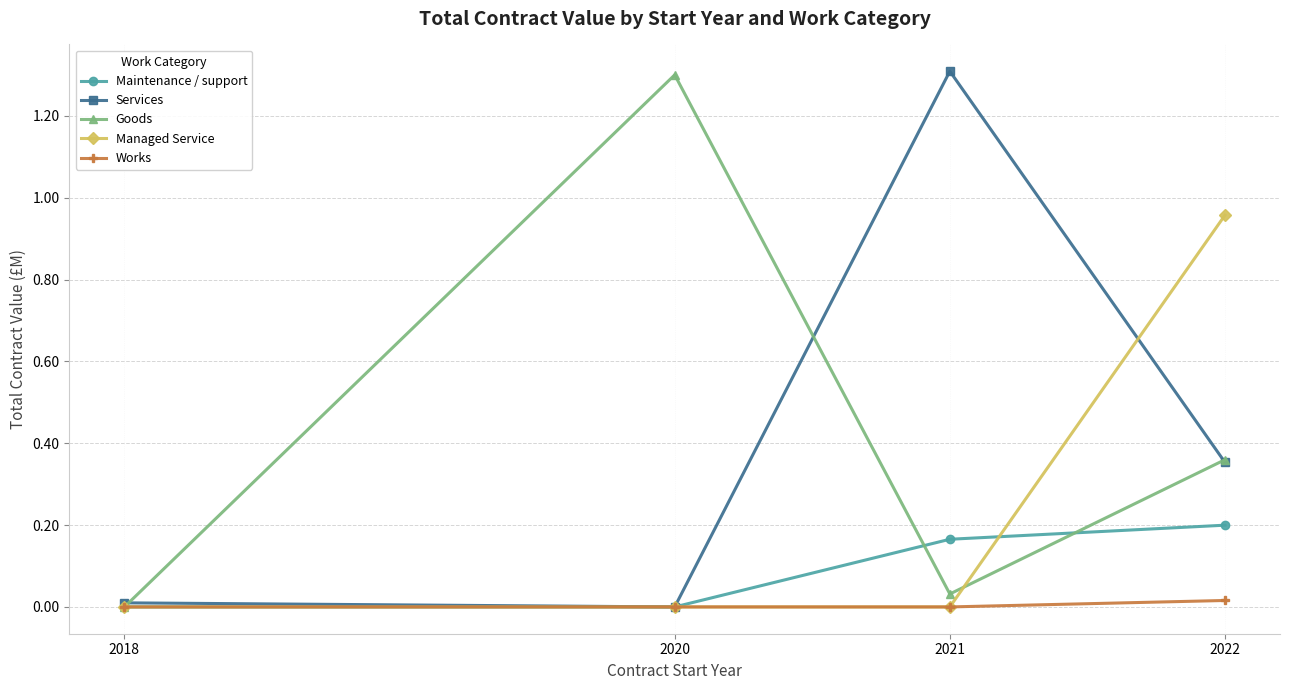

True or false: Managed Service has a value of 0.0 at 2018.

True